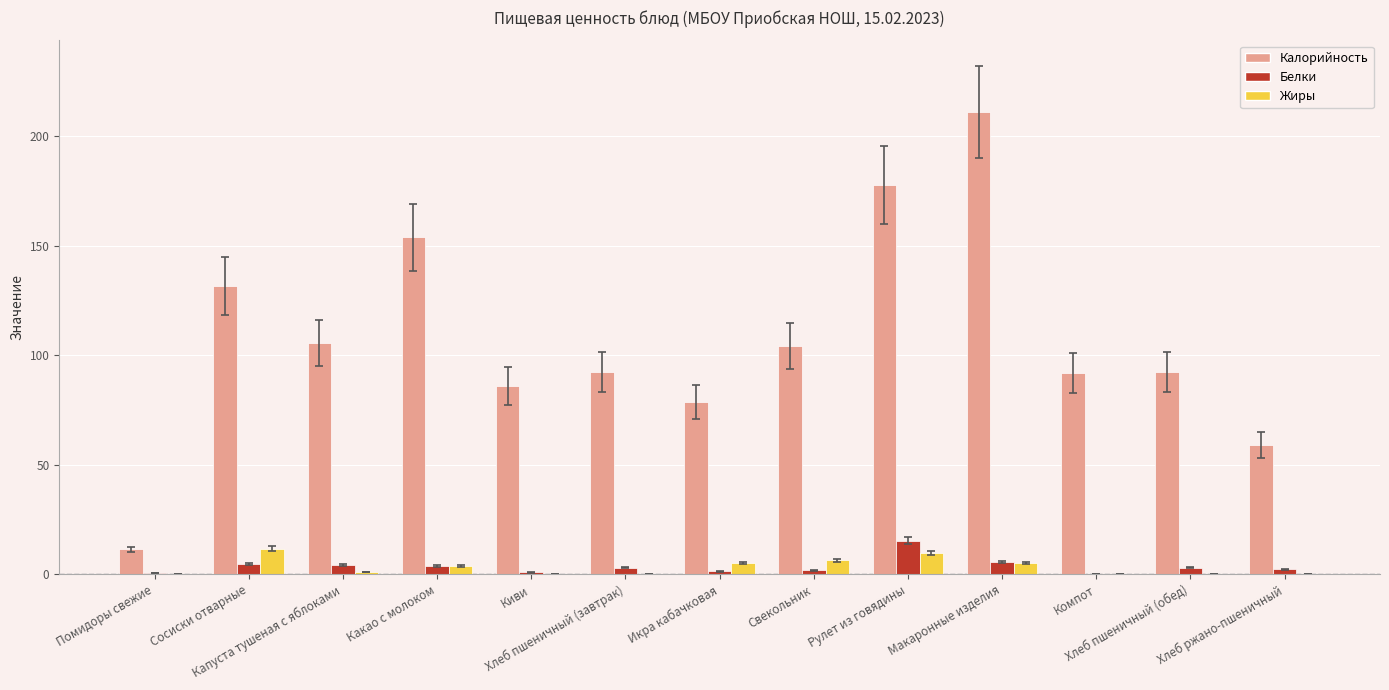

The value of Калорийность at Икра кабачковая is 43.4. True or false?

False